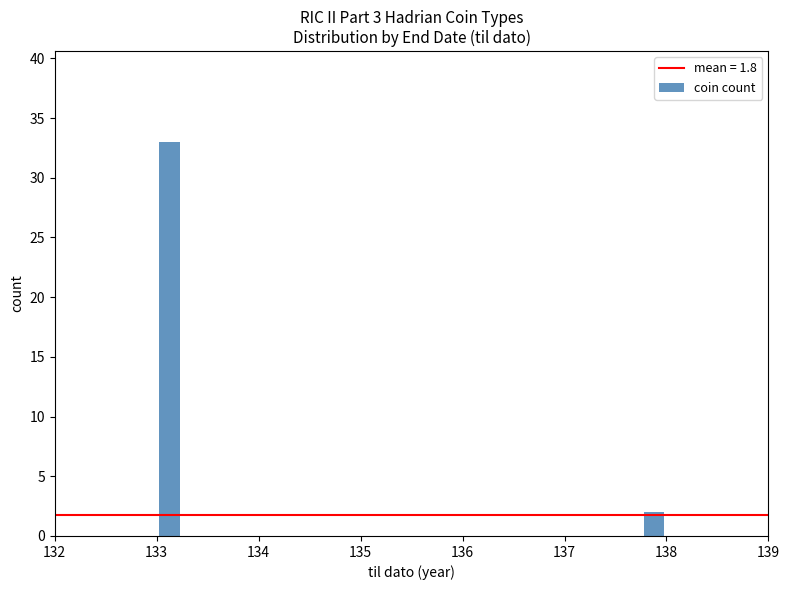

Around what value on the x-axis is the tallest bar? Give the approximate position of its centre, as read against the axis.

133.1